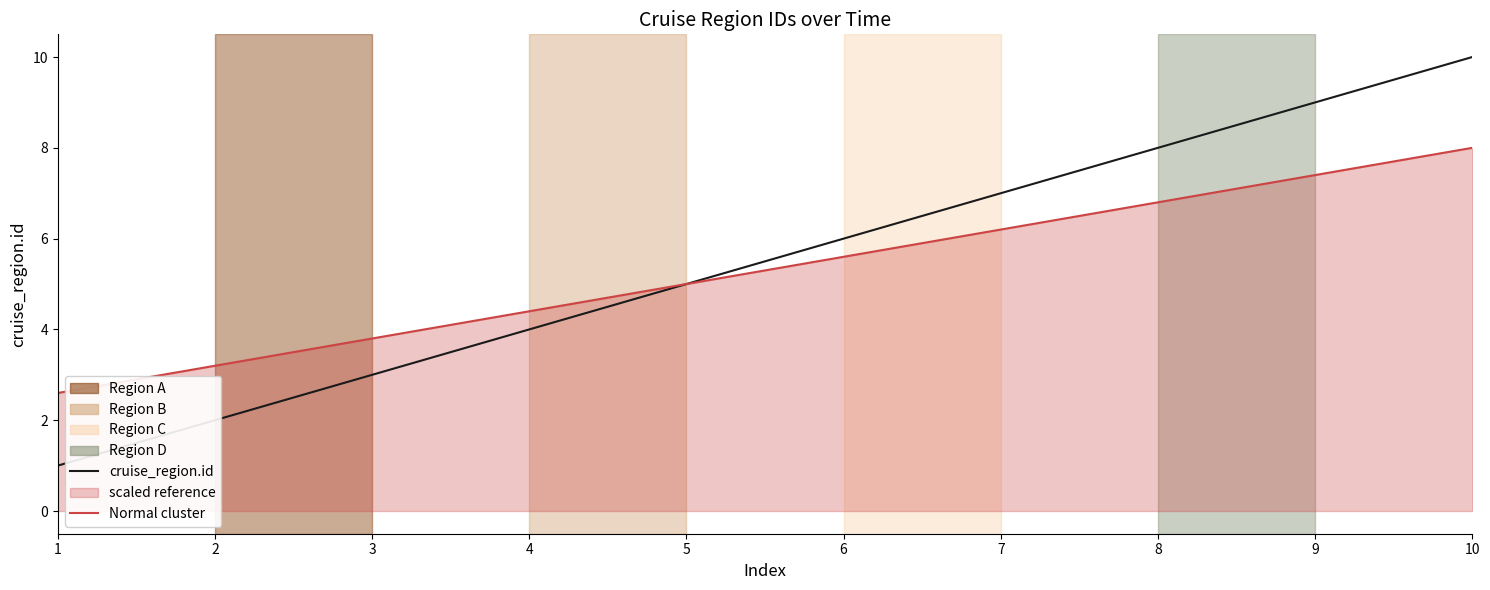

How many data points does each series have?

10